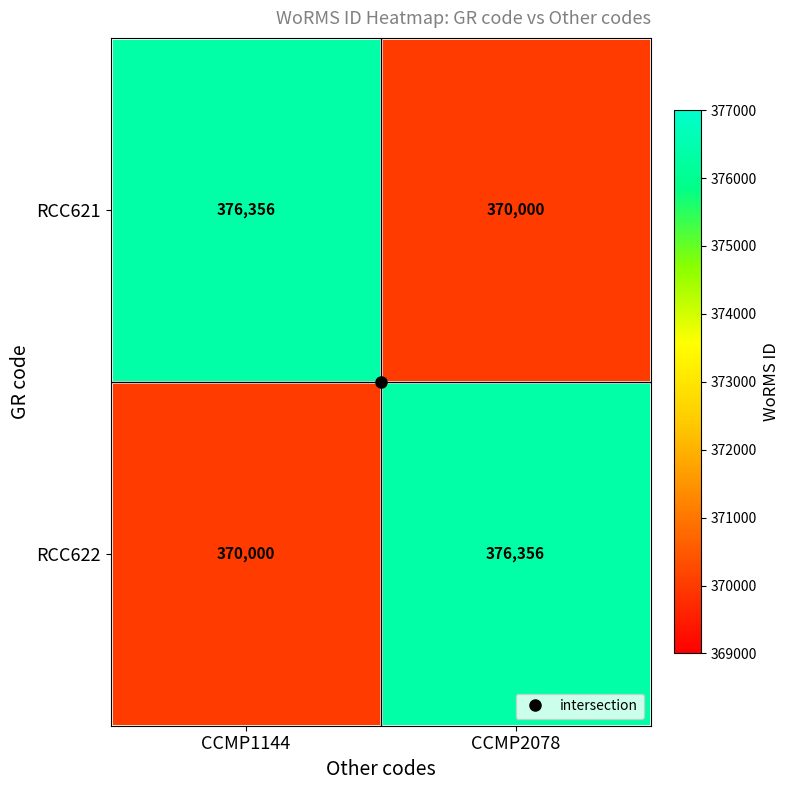

What is the total value across all series at CCMP2078?

746356